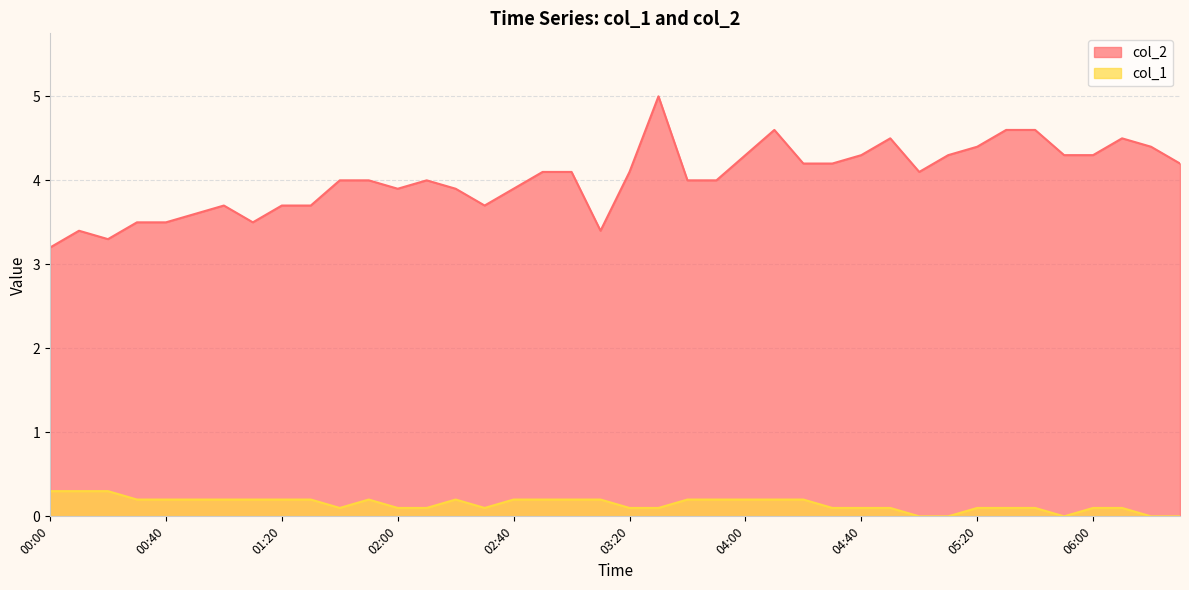

How many categories are shown in the chart?

40